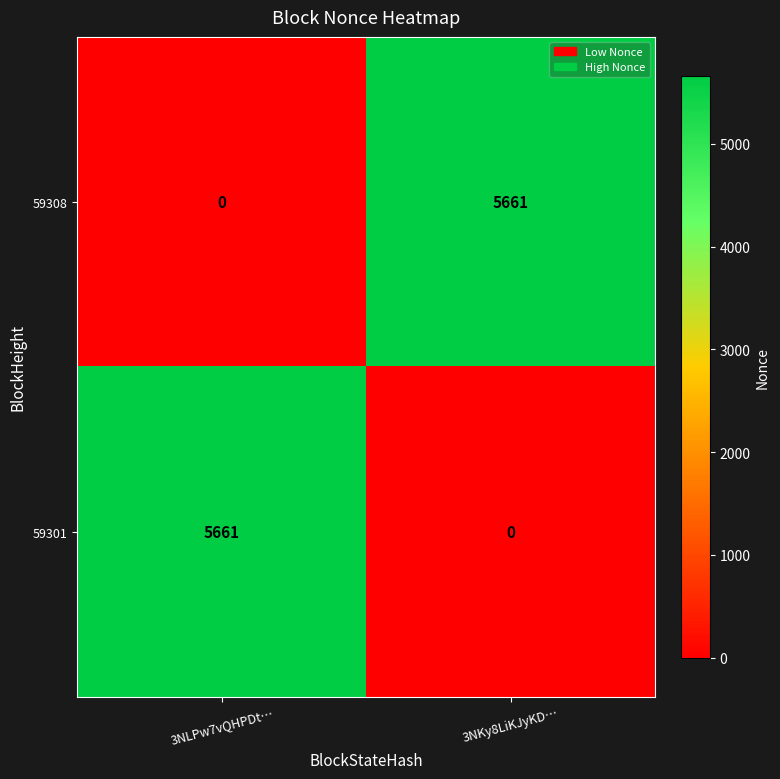

What is the spread (max minus min) of values at 3NKy8LiKJyKD…?

5661